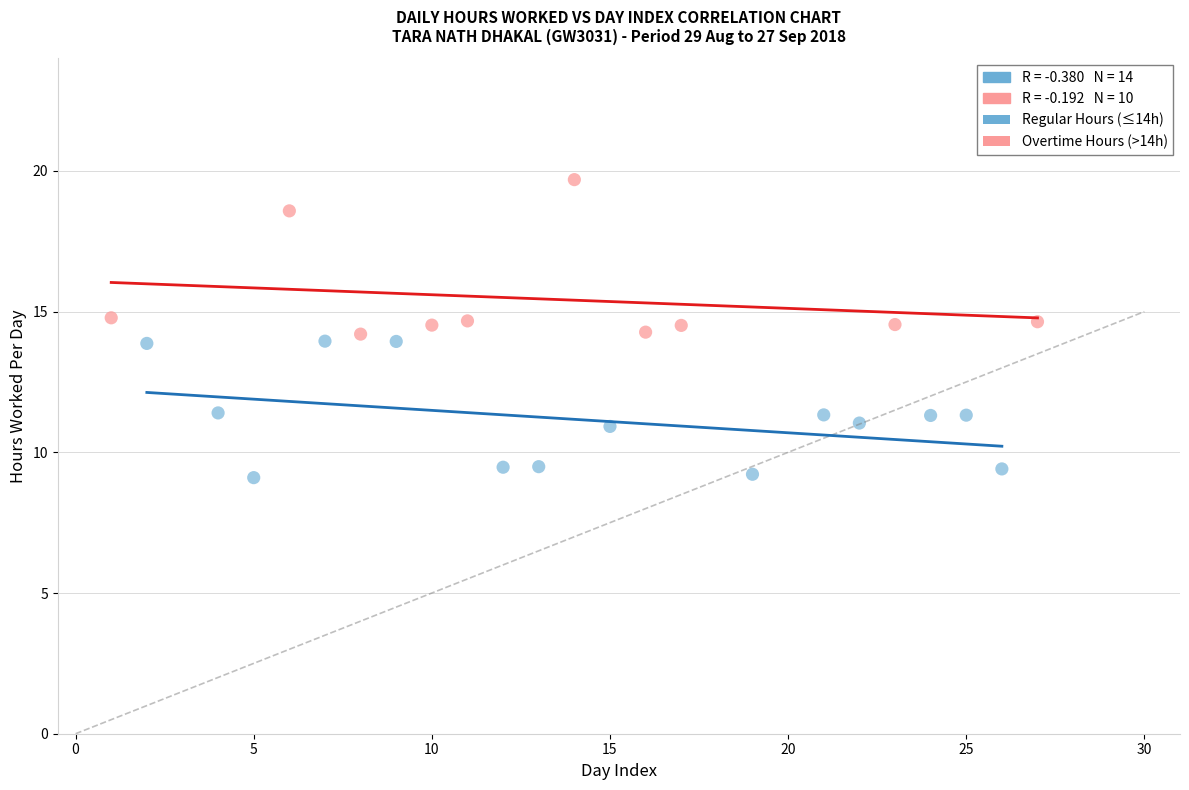

Which series contains the highest Y value?

Overtime Hours (>14h)